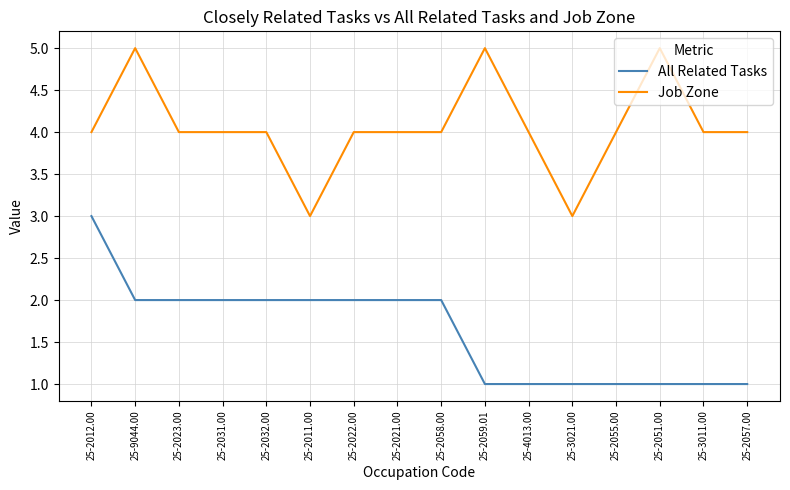

Which series has the largest total across all categories?

Job Zone